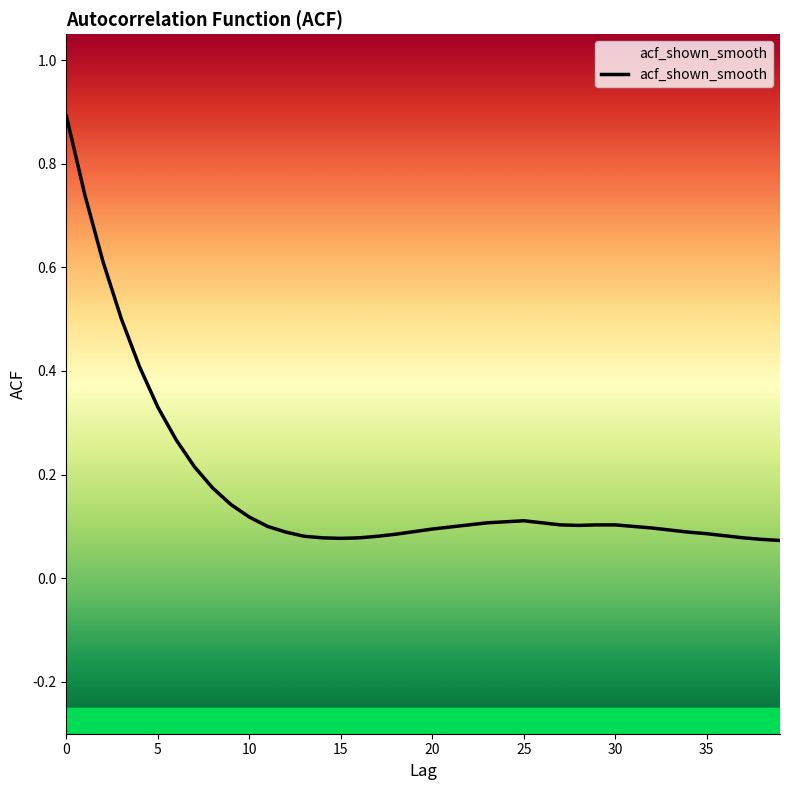

Count the number of data series in this chart.

1